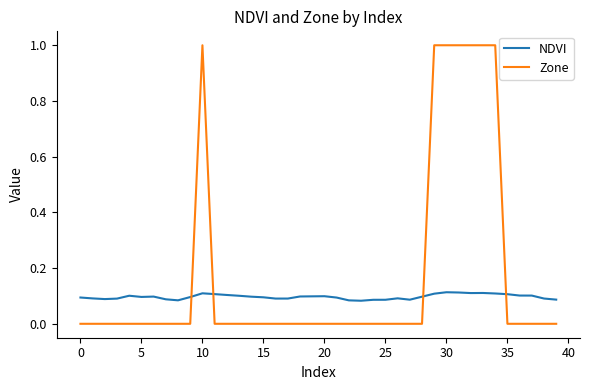

Which series has the widest spread of values?

Zone